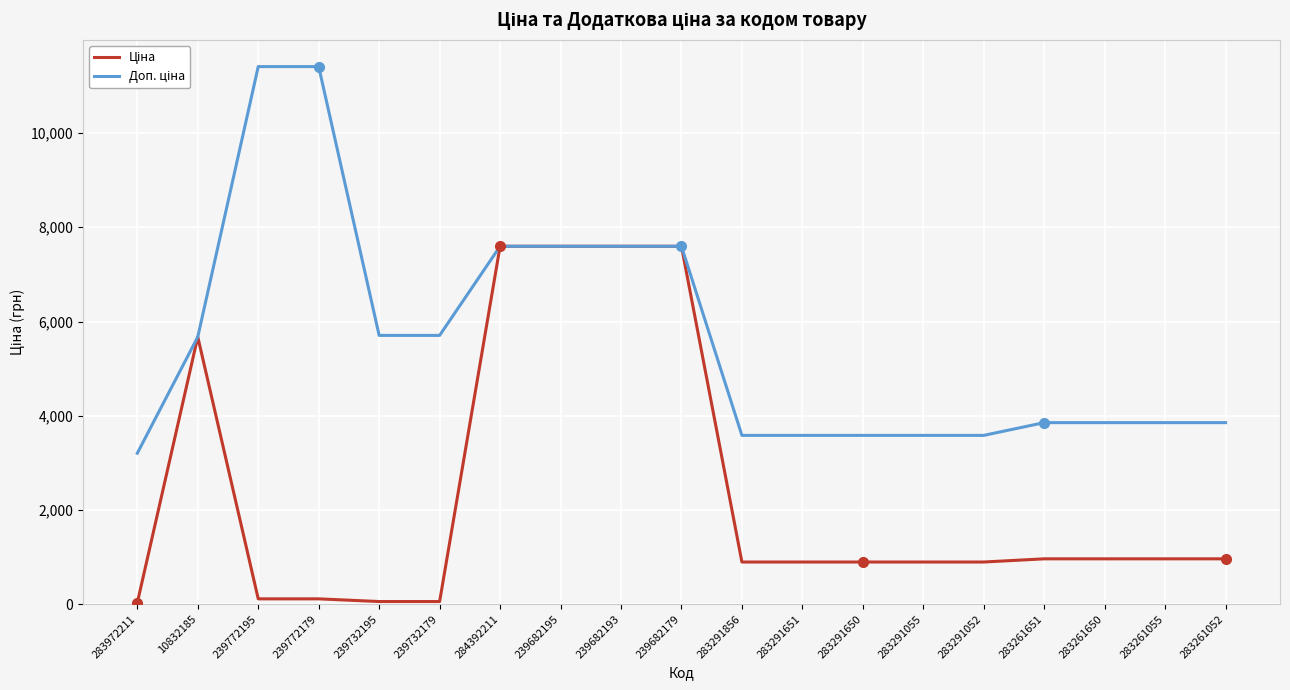

True or false: Доп. ціна has a value of 7596.5 at 284392211.

True